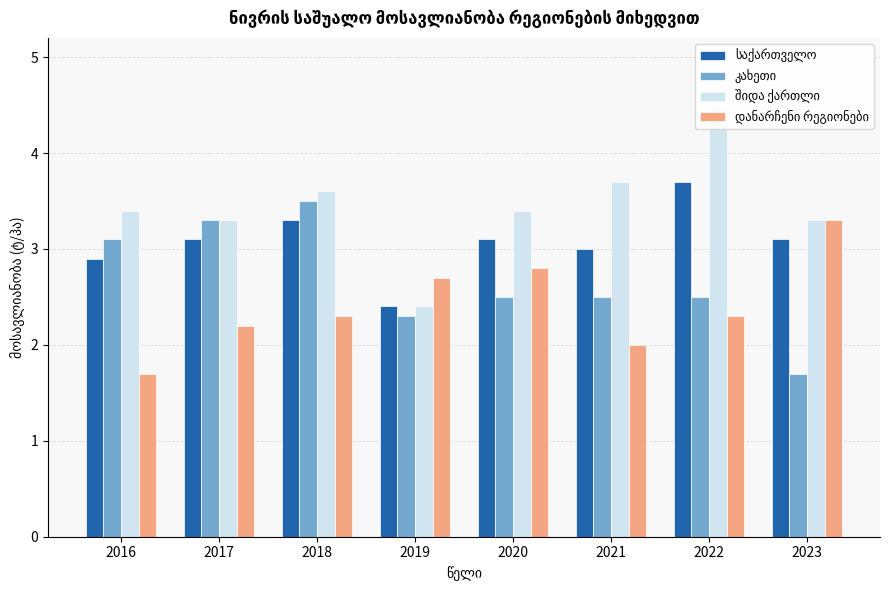

Rank the series by their average value, from lowest to highest.

დანარჩენი რეგიონები, კახეთი, საქართველო, შიდა ქართლი